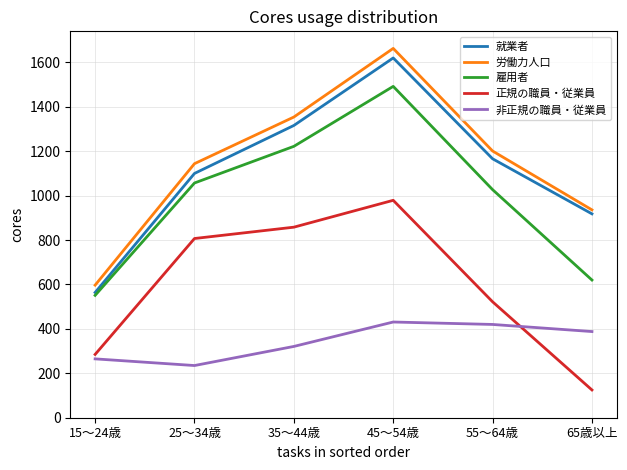

True or false: 非正規の職員・従業員 has a value of 321 at 35～44歳.

True